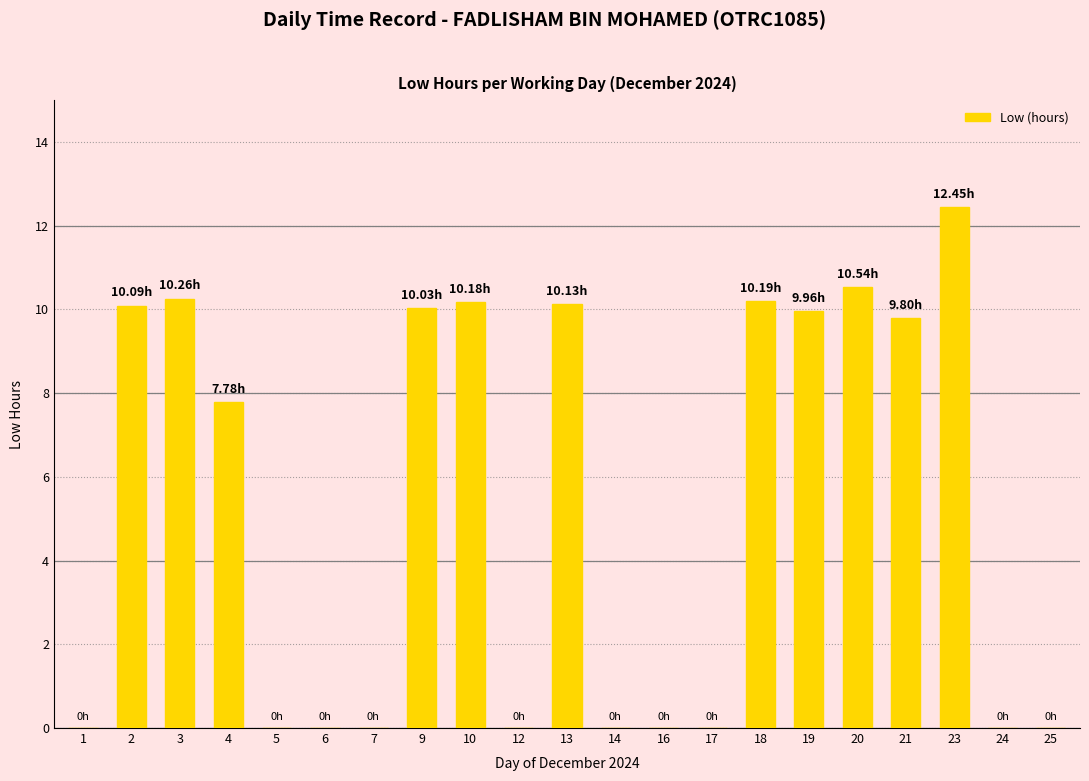

What is the sum of the values at 20 and 17?

10.5